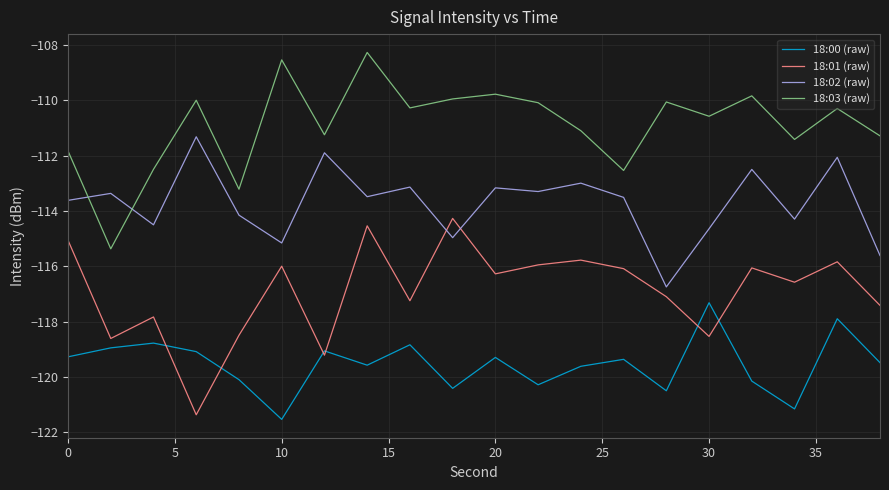

What is the highest value of the 18:03 (raw) series?

-108.3